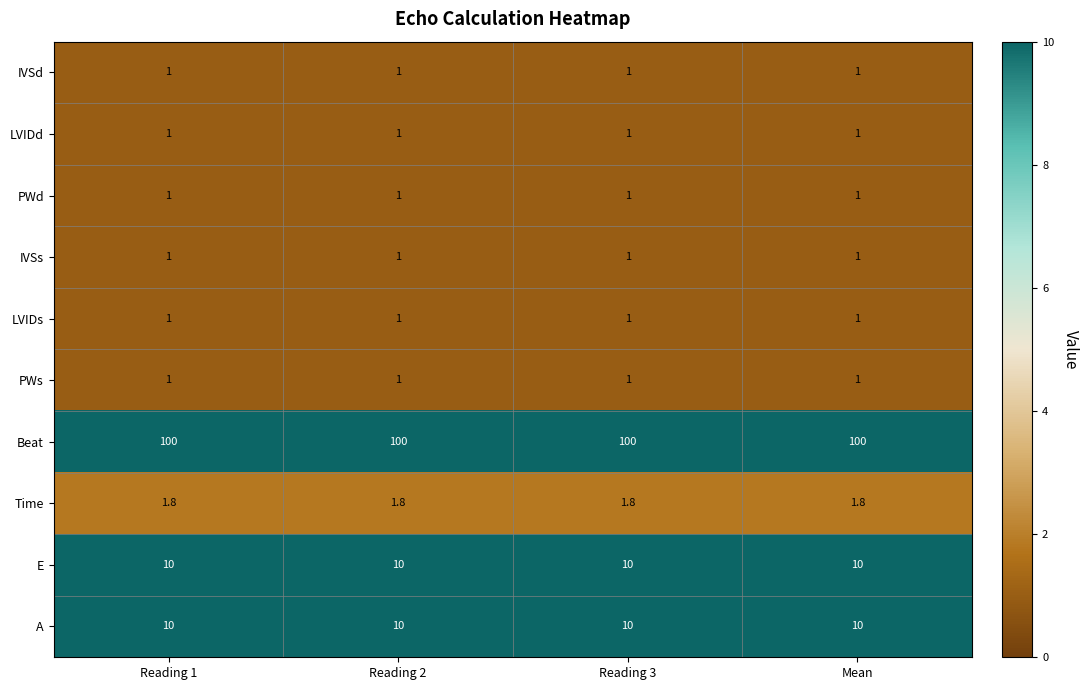

Which series has the largest total across all categories?

Beat